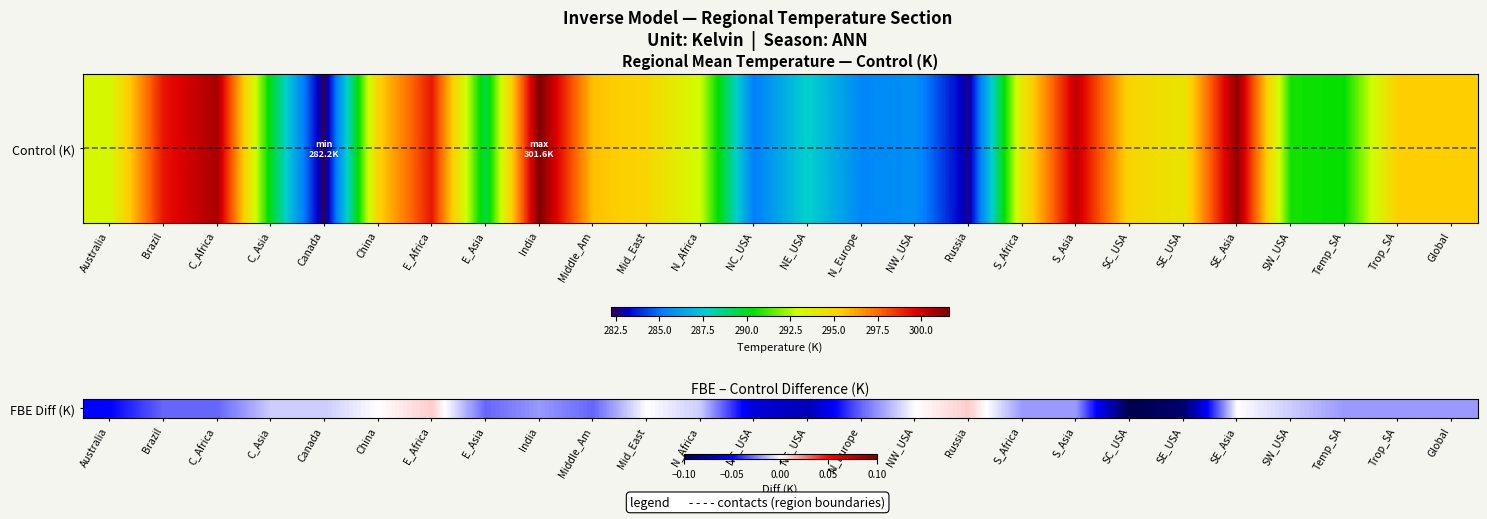

Between Global and C_Africa, which is larger?

Global